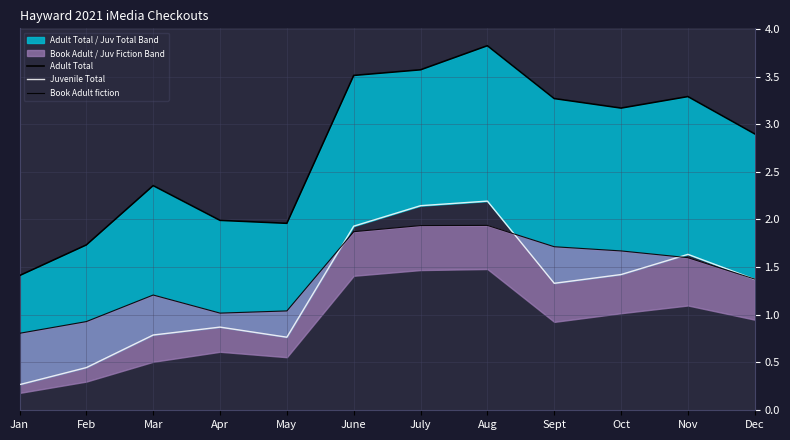

What is the difference between the Adult Total values at July and June?

0.1